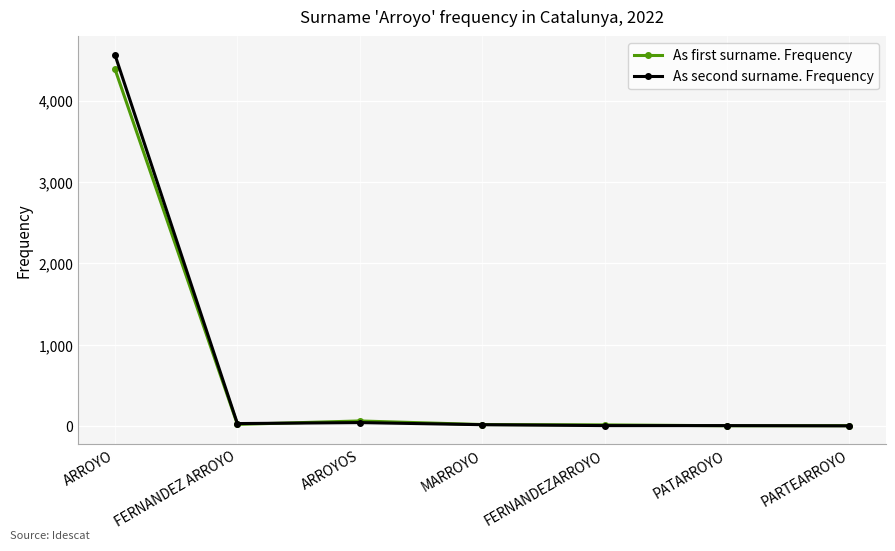

How many values in the As second surname. Frequency series are below 18?

3